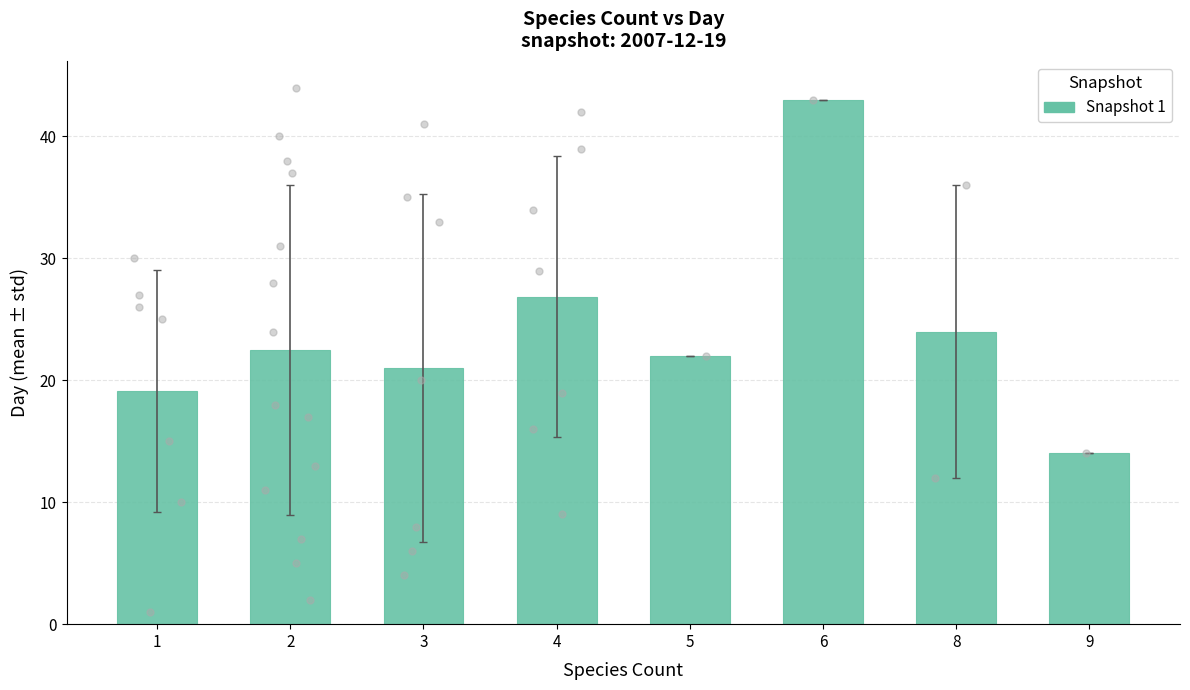

Which has a higher value, 1 or 8?

8